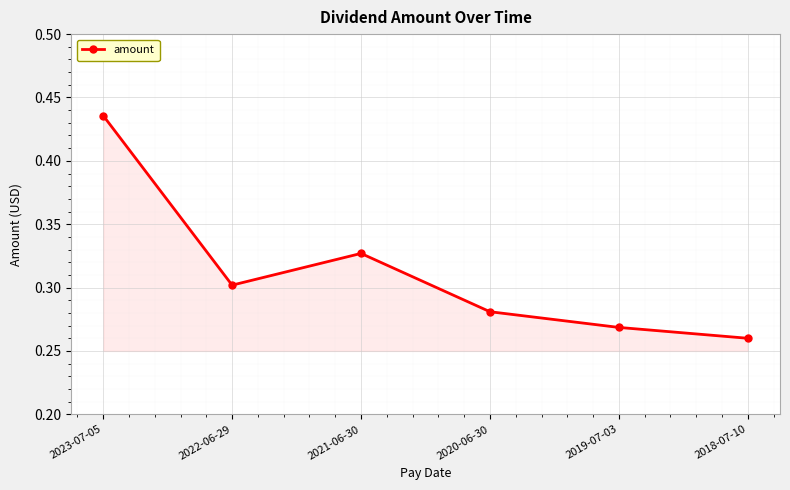

Which category has the highest value across all series?

2023-07-05